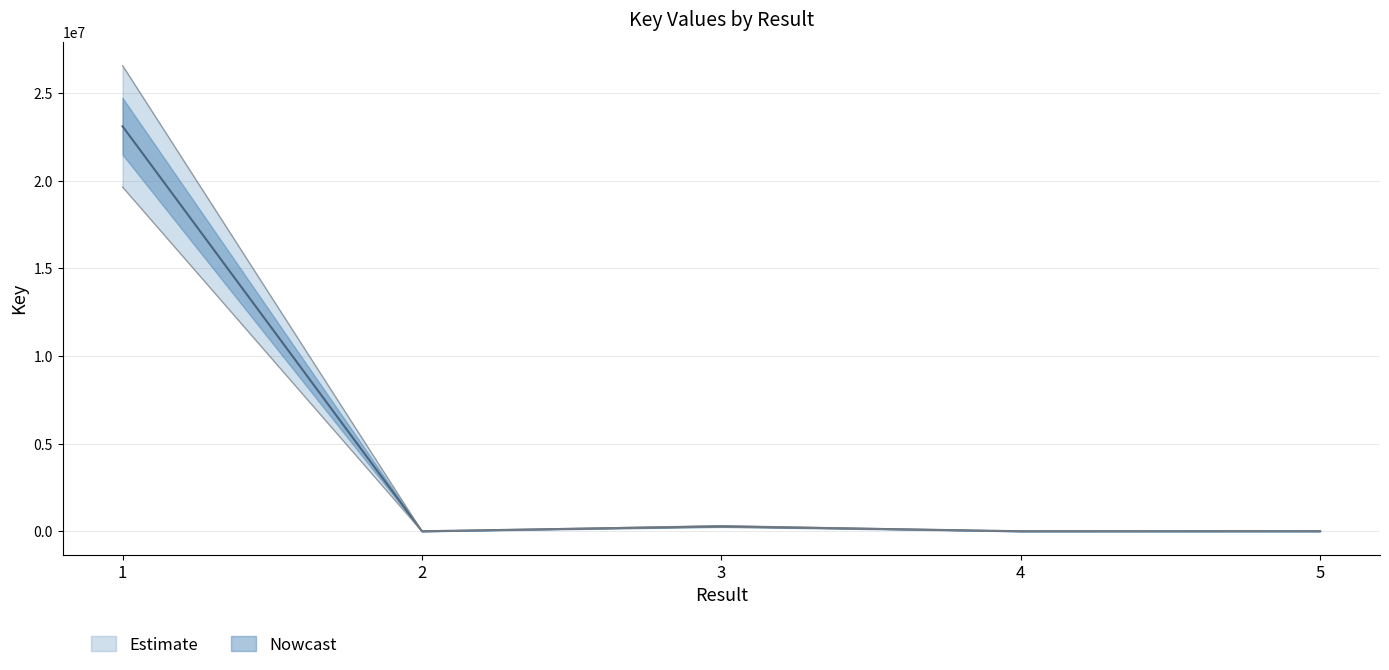

True or false: the data shows 8927.1 at 5.

False